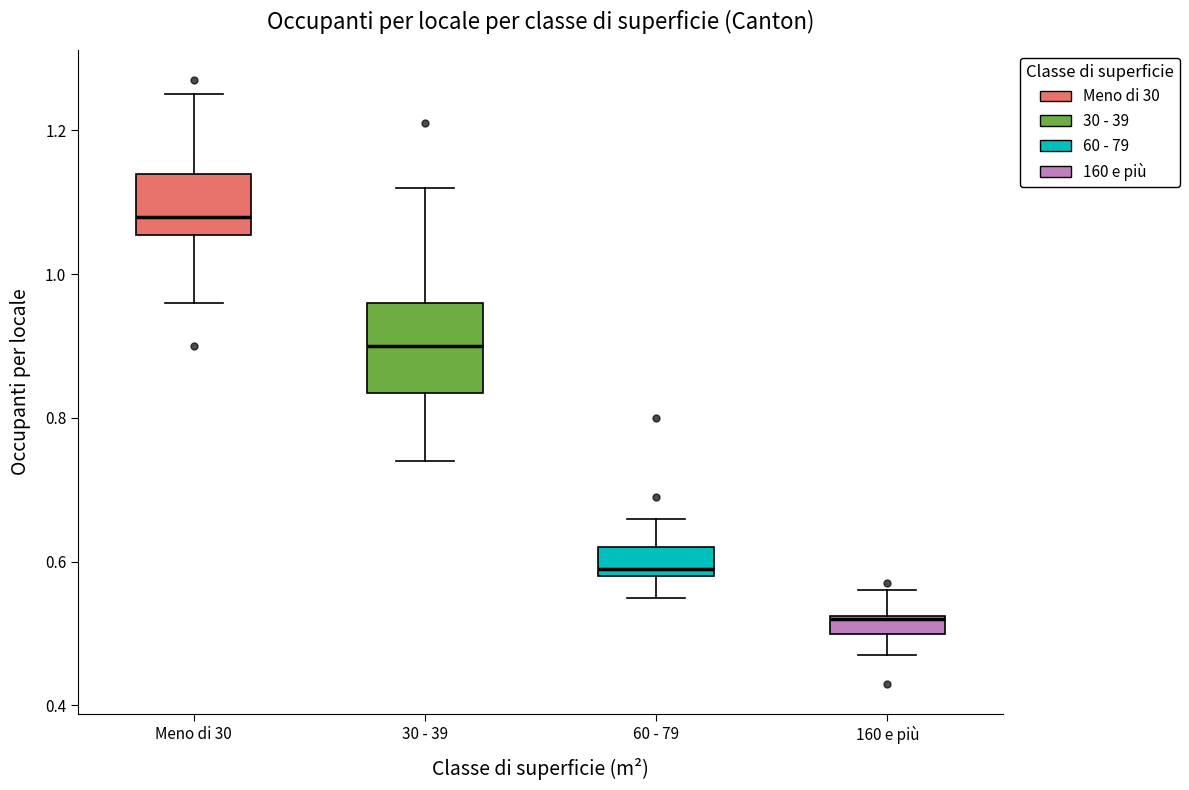

Which box has the highest median line?

Meno di 30